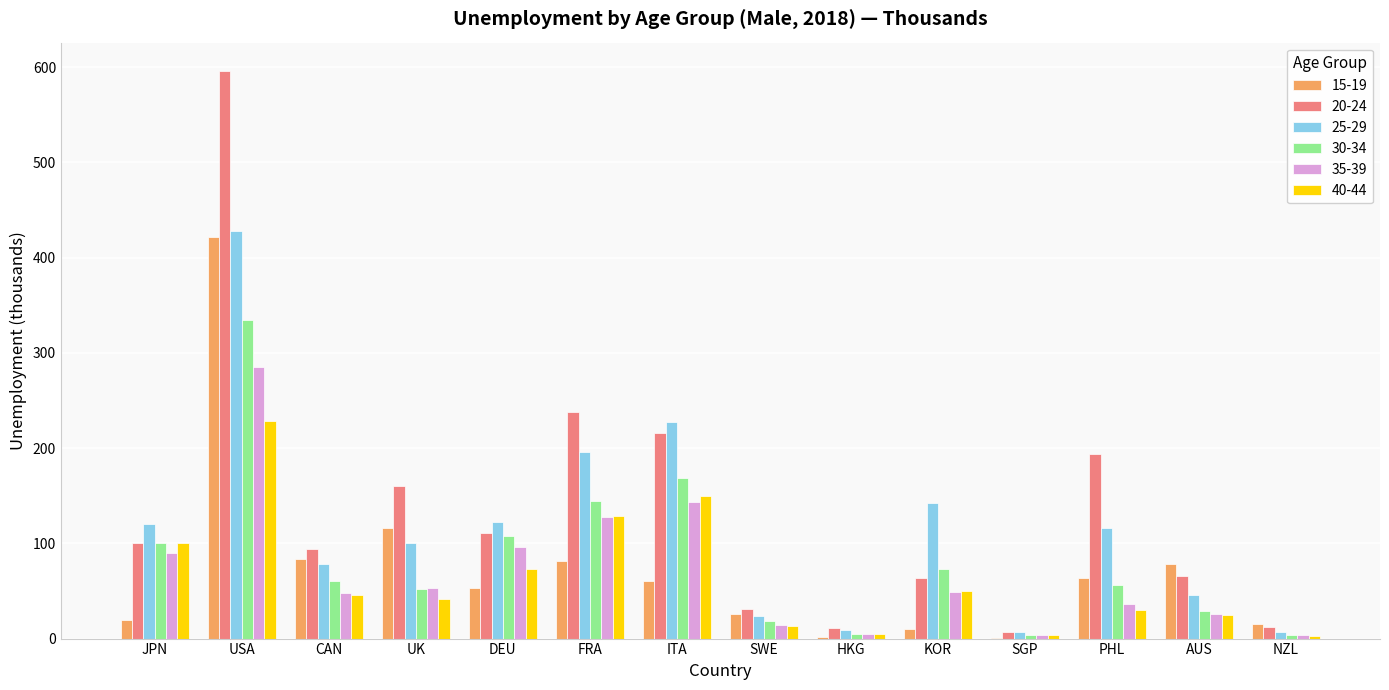

True or false: 30-34 has a value of 107.8 at DEU.

True